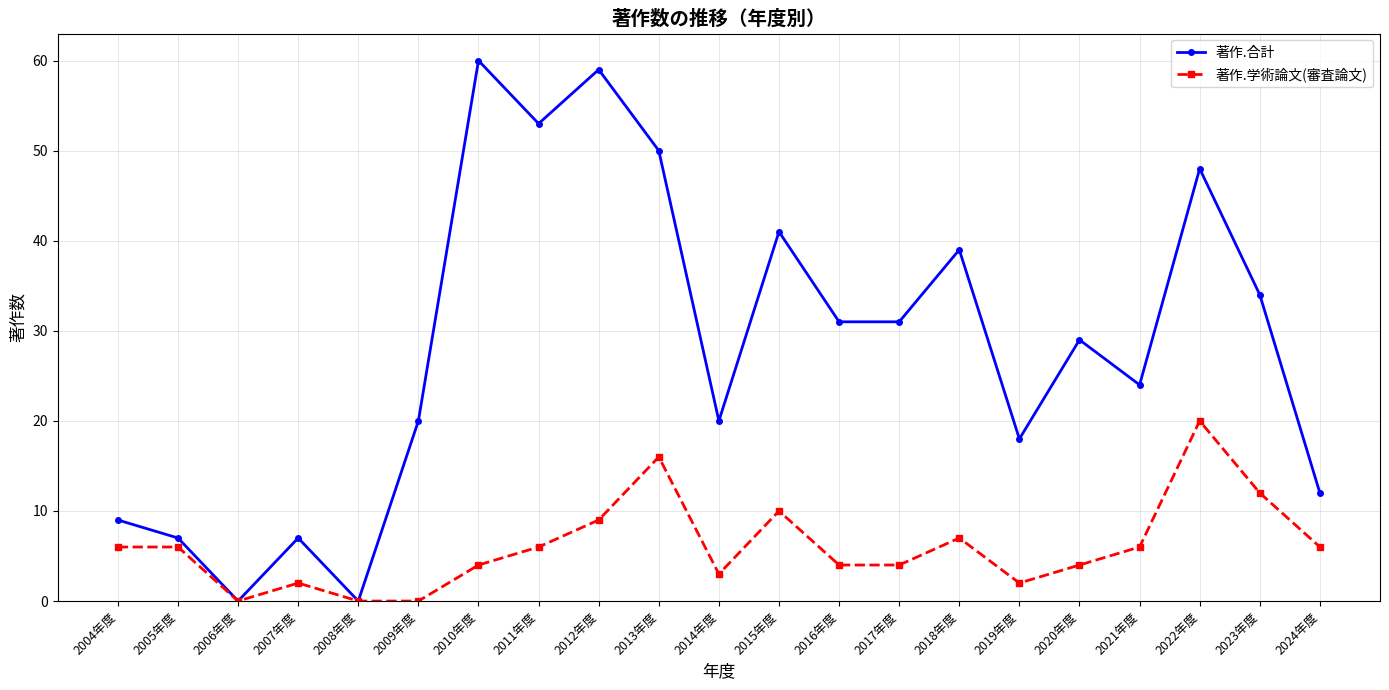

What is the average value of the 著作.合計 series?

28